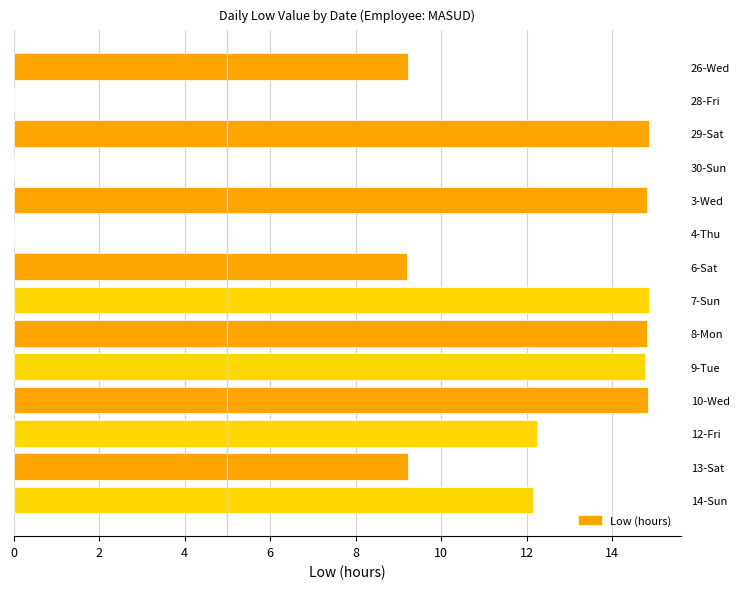

What is the maximum value shown in the chart?

14.9